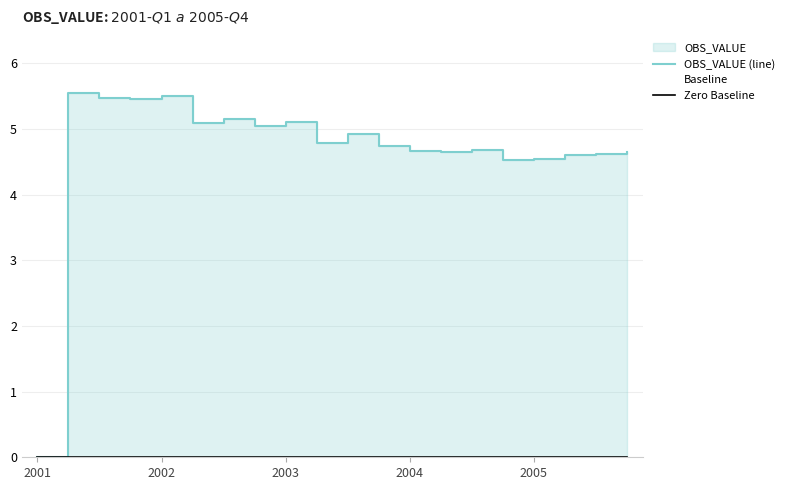

The value of OBS_VALUE (line) at 16 is 1.1. True or false?

False